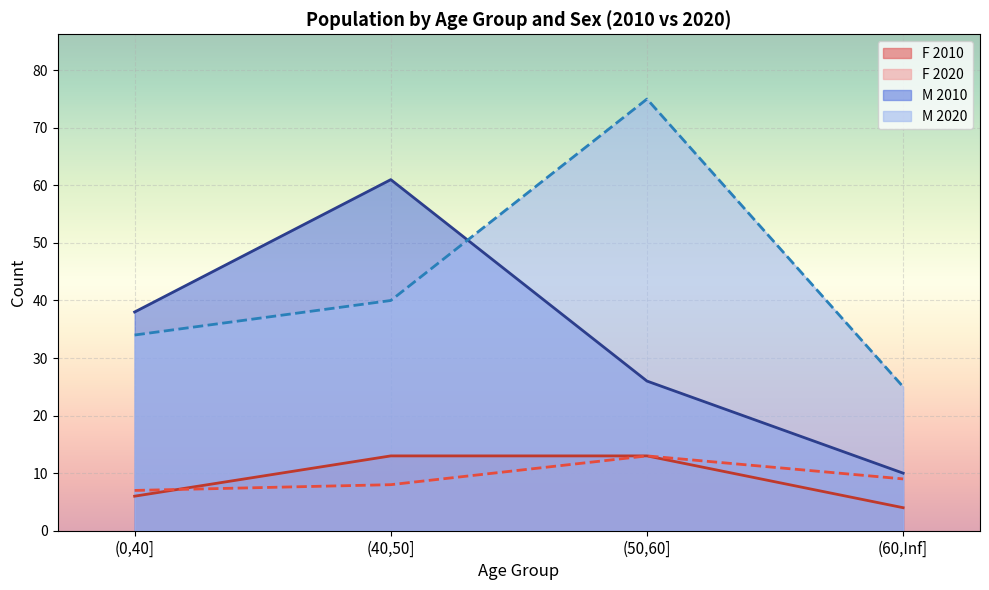

What is the difference between the second highest and minimum values in the M series?

51